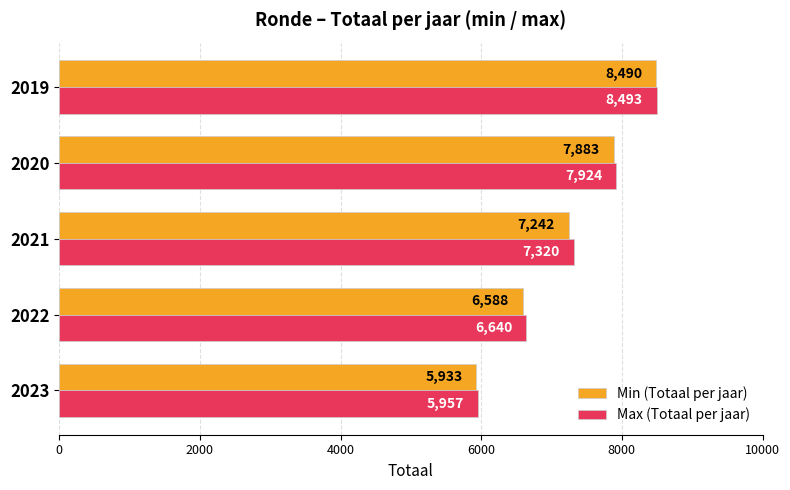

The Min (Totaal per jaar) series shows 10450 at 2022. True or false?

False